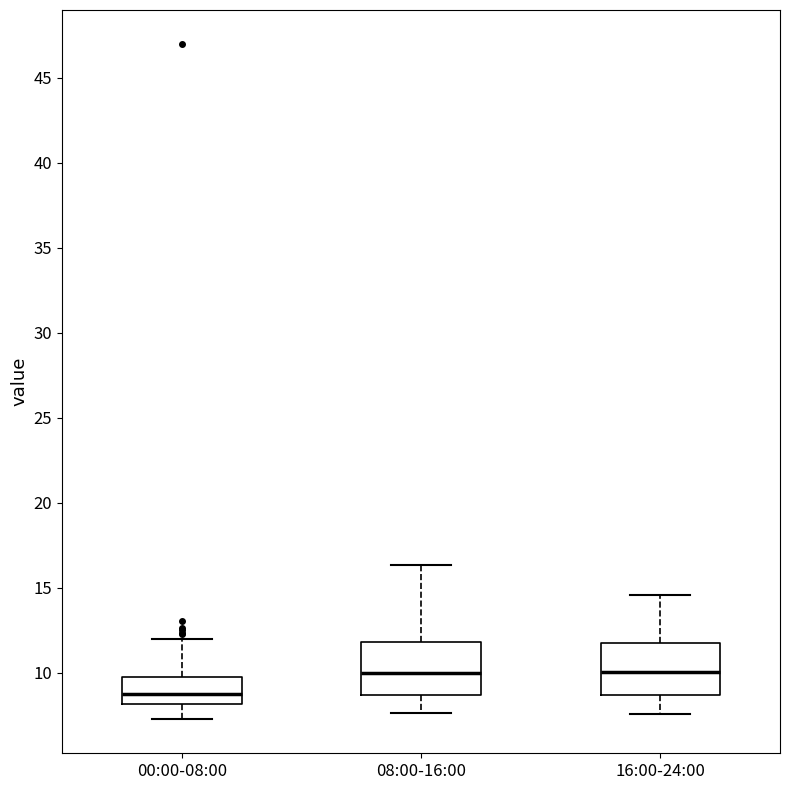

Reading left to right, transcribe this box plot: for each box, give where its median line is, the range the box spans, and where its two whiskers end, as read against the y-axis. The values are not printed on the chart, so give them approximately, as read against the axis.

00:00-08:00: median 8.5, box 8.0 to 9.5, whiskers 7.5 to 12.0
08:00-16:00: median 10.0, box 8.5 to 12.0, whiskers 7.5 to 16.5
16:00-24:00: median 10.0, box 8.5 to 12.0, whiskers 7.5 to 14.5